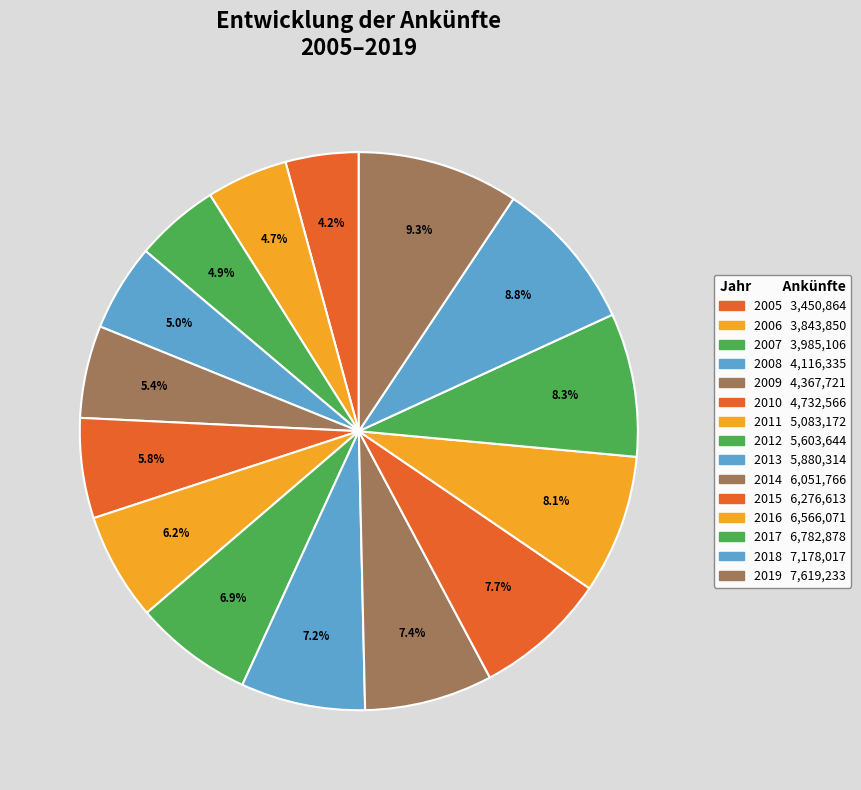

How many segments does this pie chart have?

15